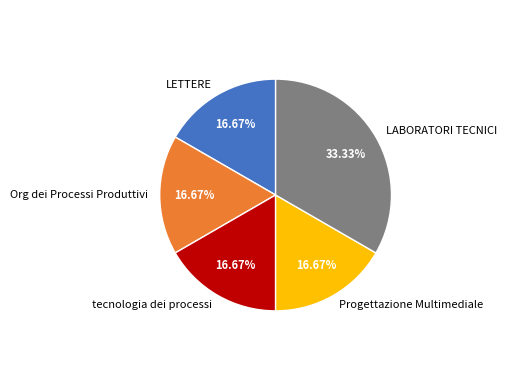

Is it true that Progettazione Multimediale is 22% of the pie?

False